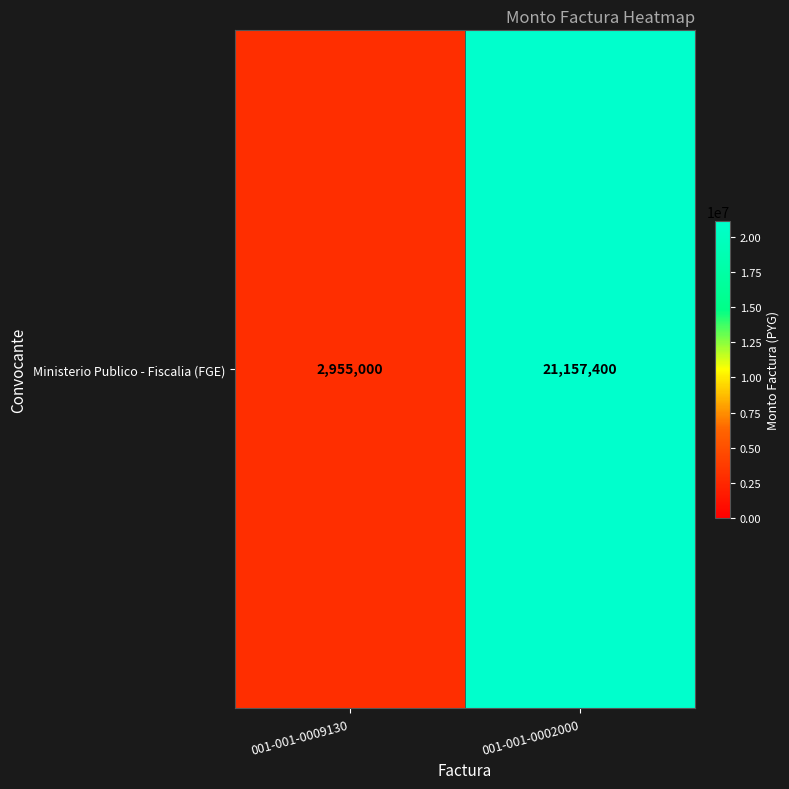

What is the sum of all values?

24112400